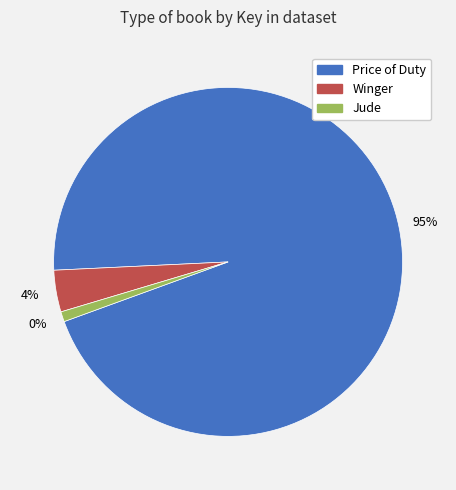

Rank the categories by value from highest to lowest.

Price of Duty, Winger, Jude